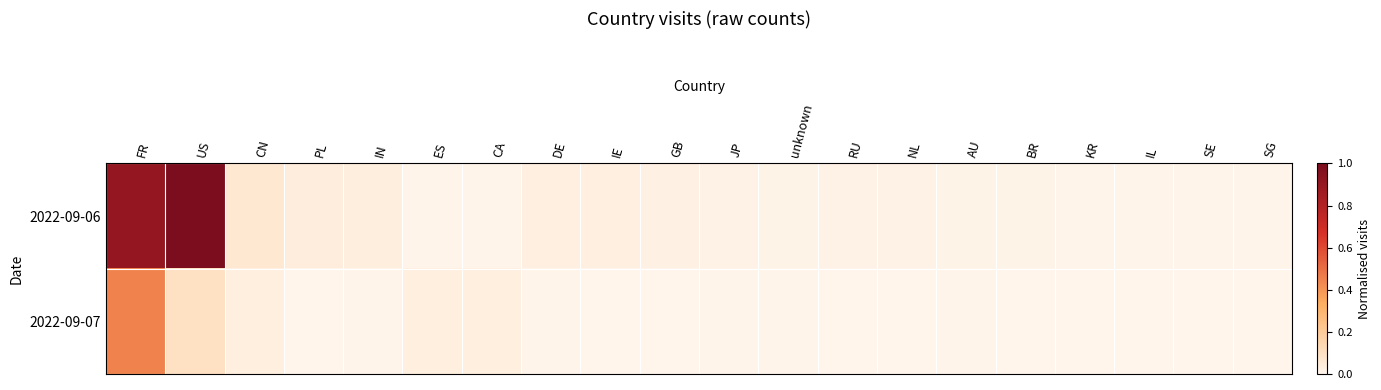

Rank the series by their average value, from highest to lowest.

2022-09-06, 2022-09-07